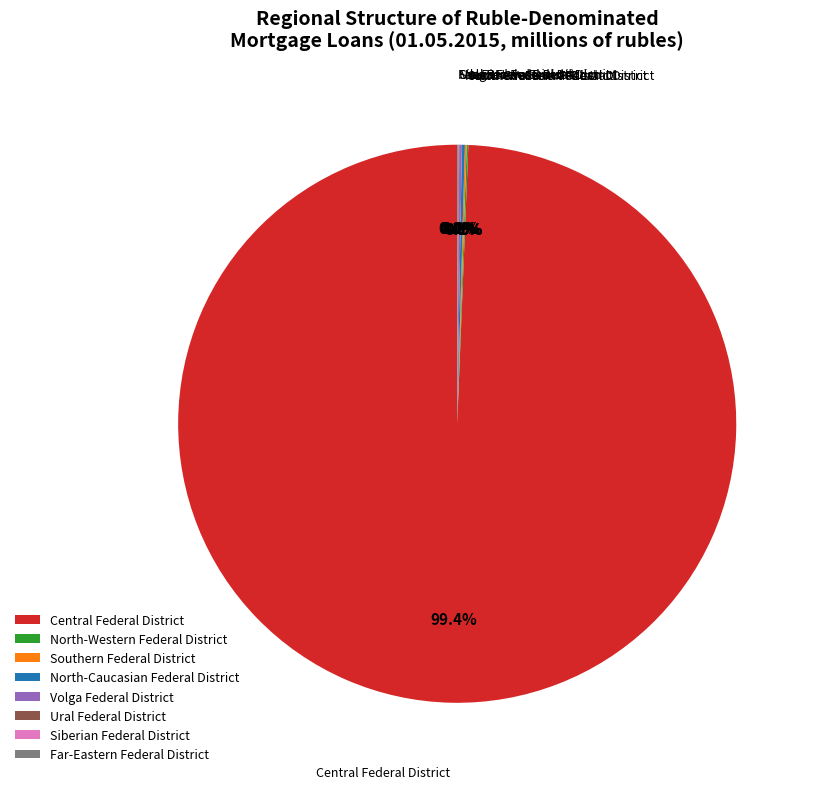

What is the majority slice?

Central Federal District